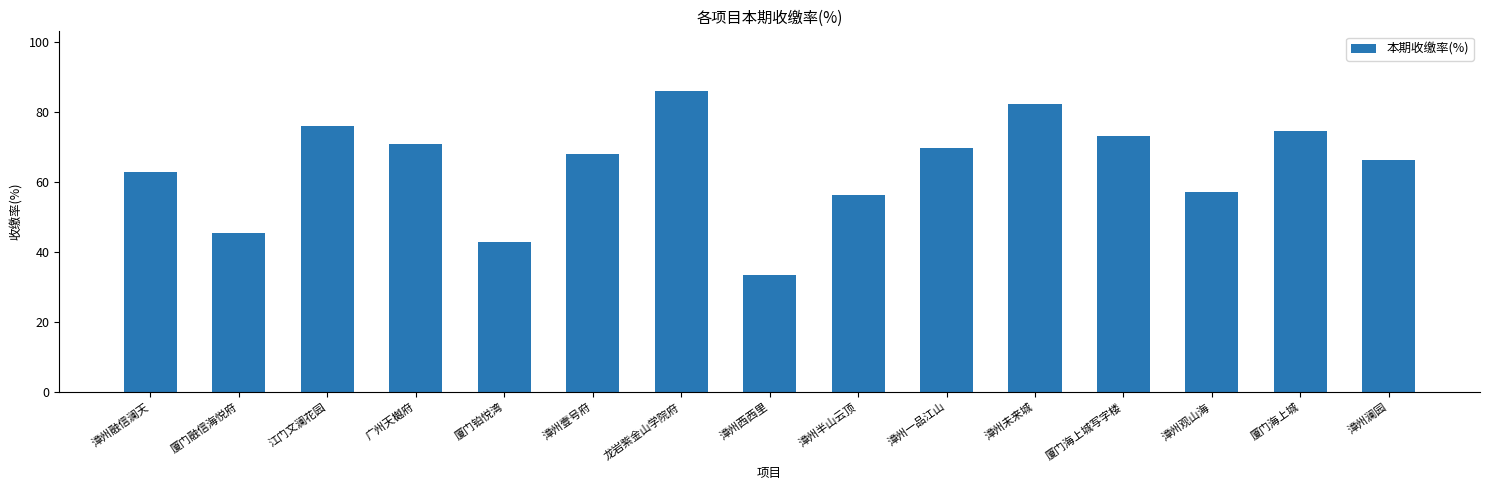

What is the sum of all values?

965.3